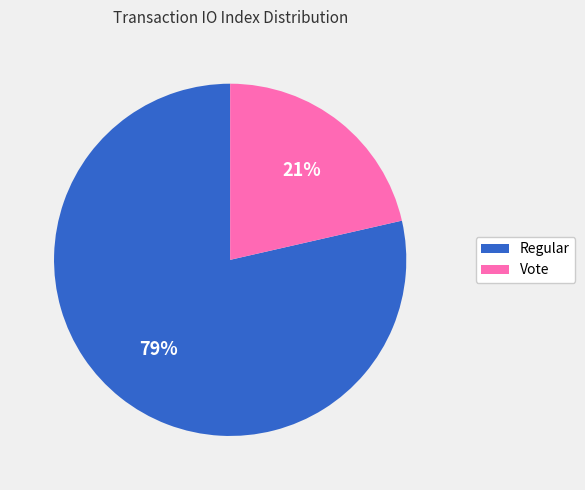

Combined, do Regular and Vote account for over 50%?

Yes